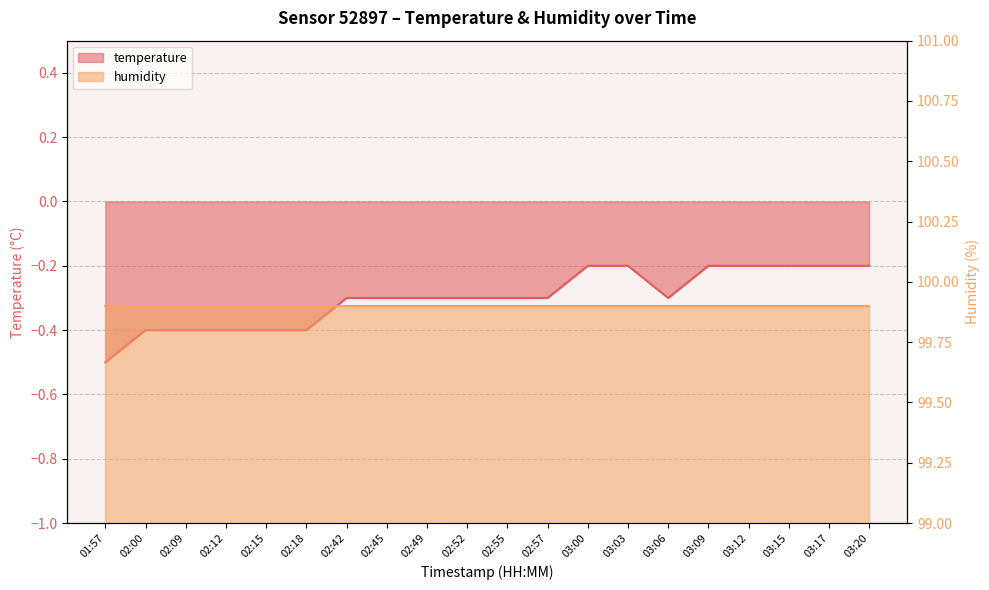

What is the label of the 1st point from the left?

01:57